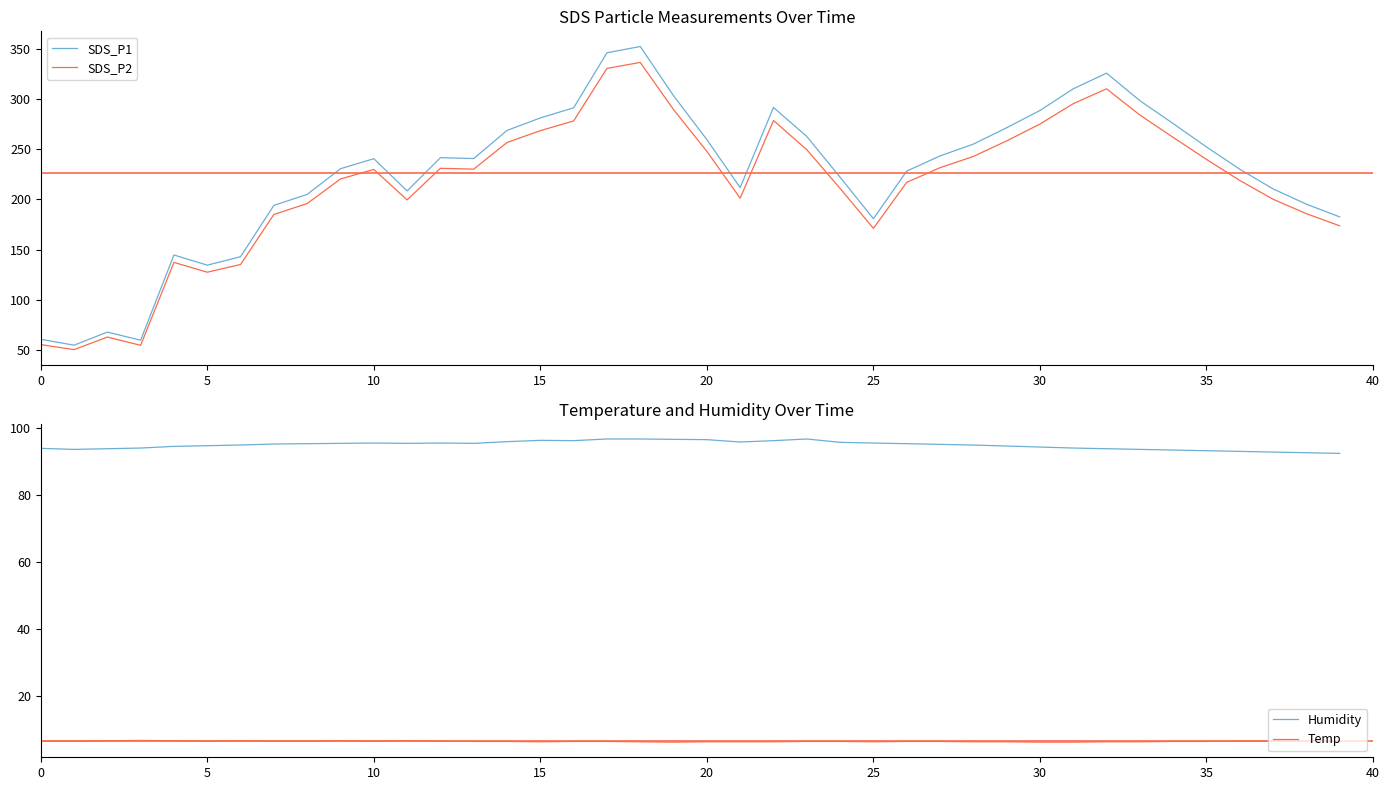

Is it true that SDS_P2 equals 149.1 at 10?

False